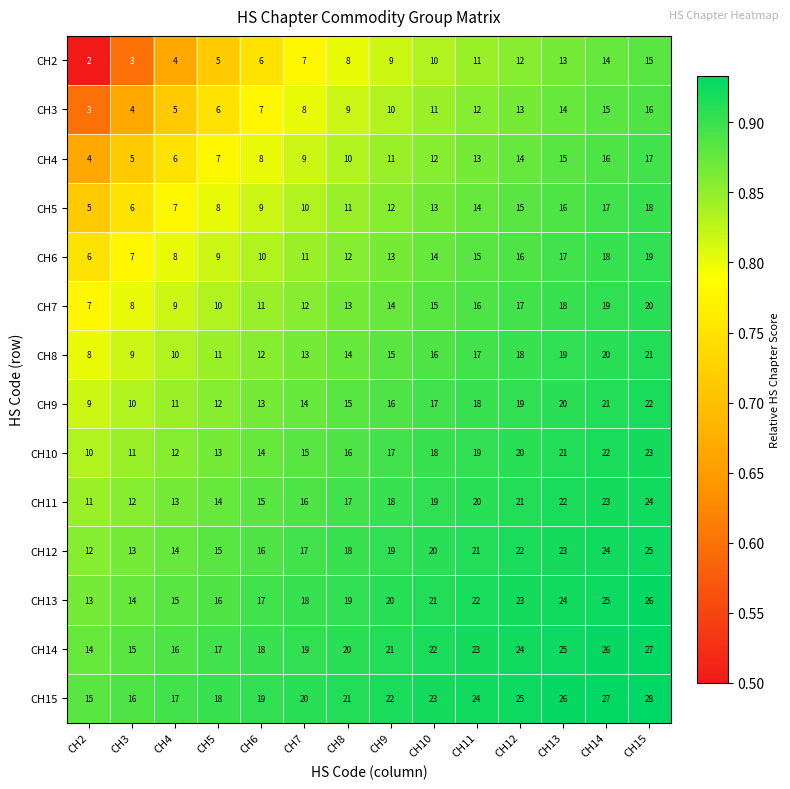

What is the sum of the CH4 values at CH12 and CH4?

20